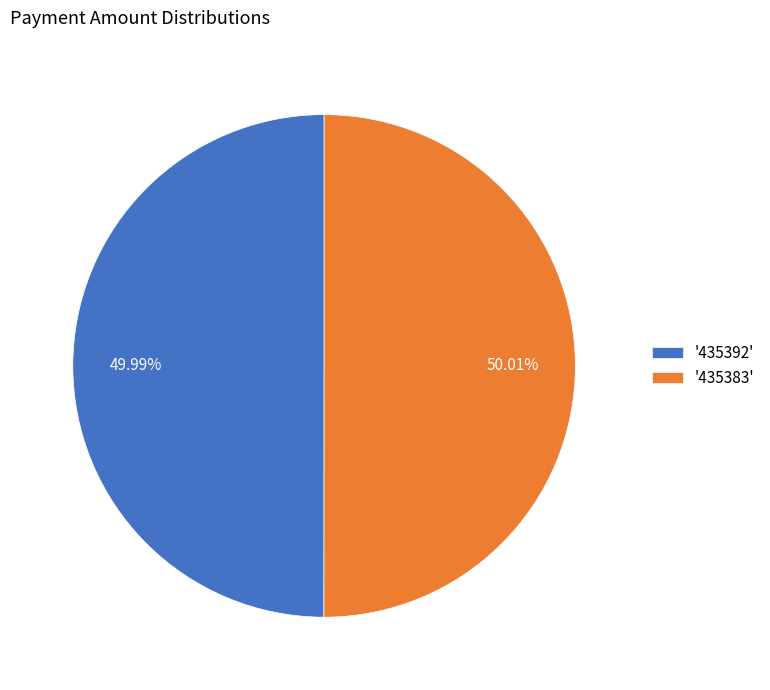

To the nearest percent, what is the average slice percentage?

50%